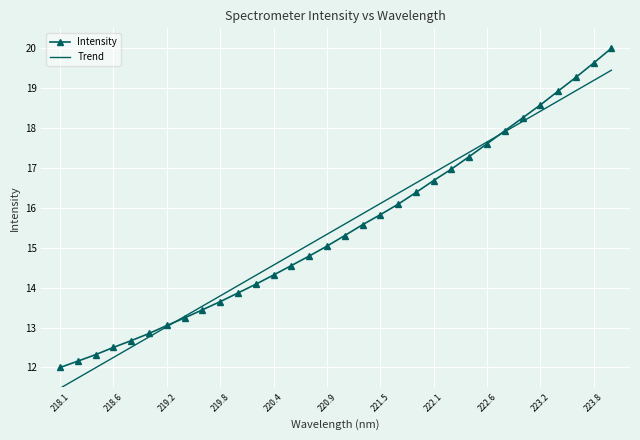

Rank the series by their maximum value, from highest to lowest.

Intensity, Trend